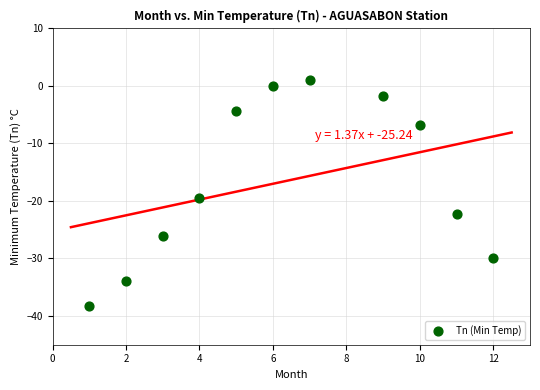

What is the range of X values (max minus min)?

11.0